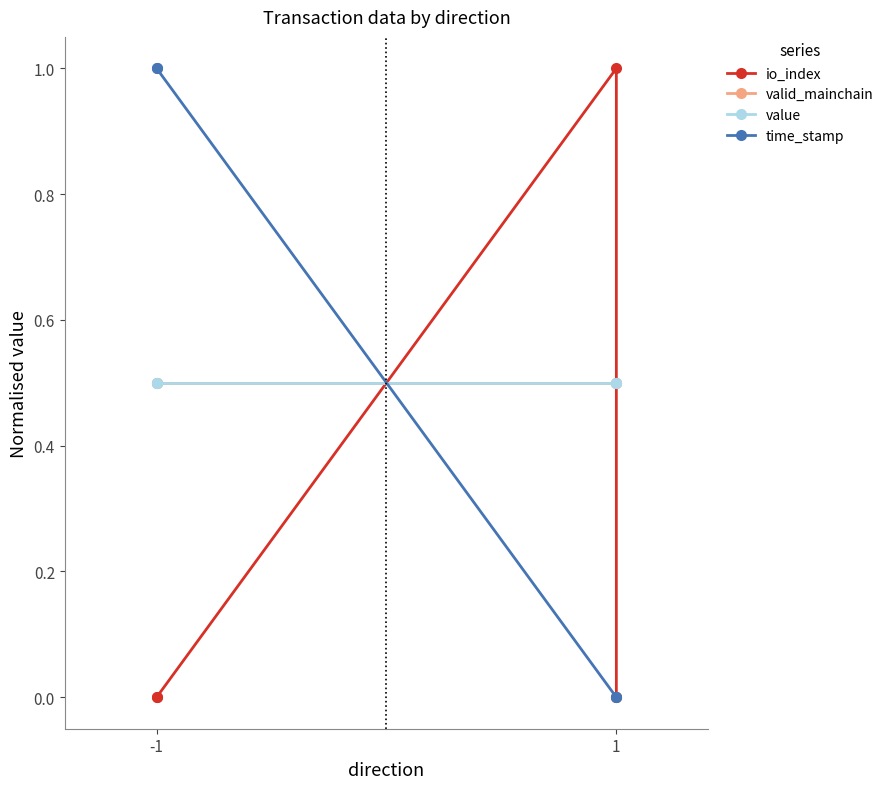

True or false: value has a value of 0.5 at -1.

True